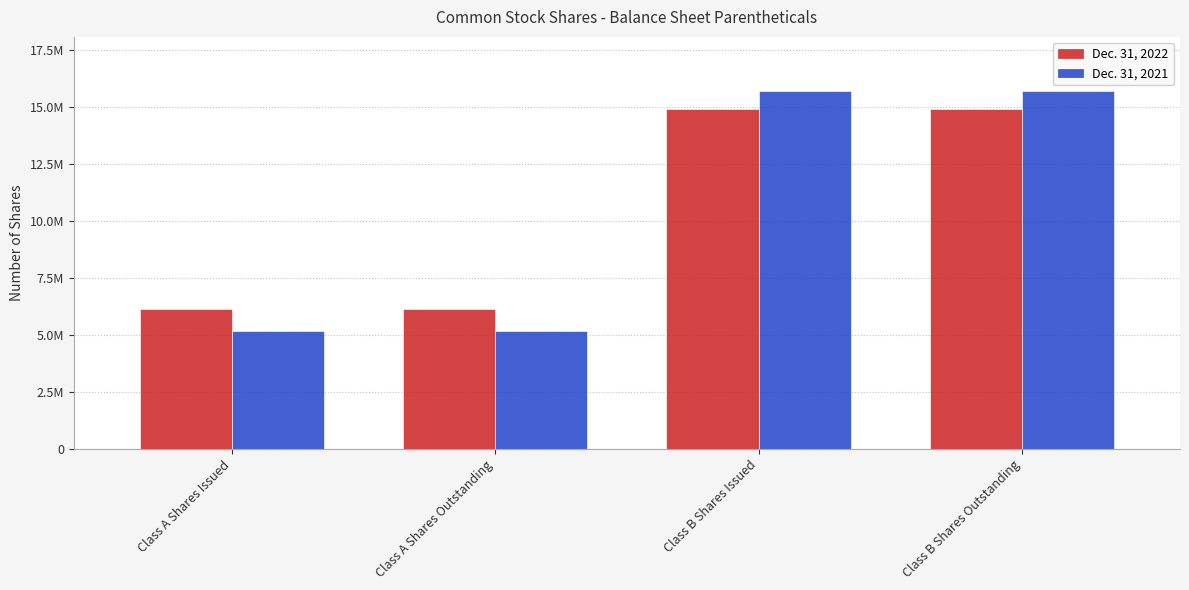

What is the label of the 2nd bar from the right?

Class B Shares Issued